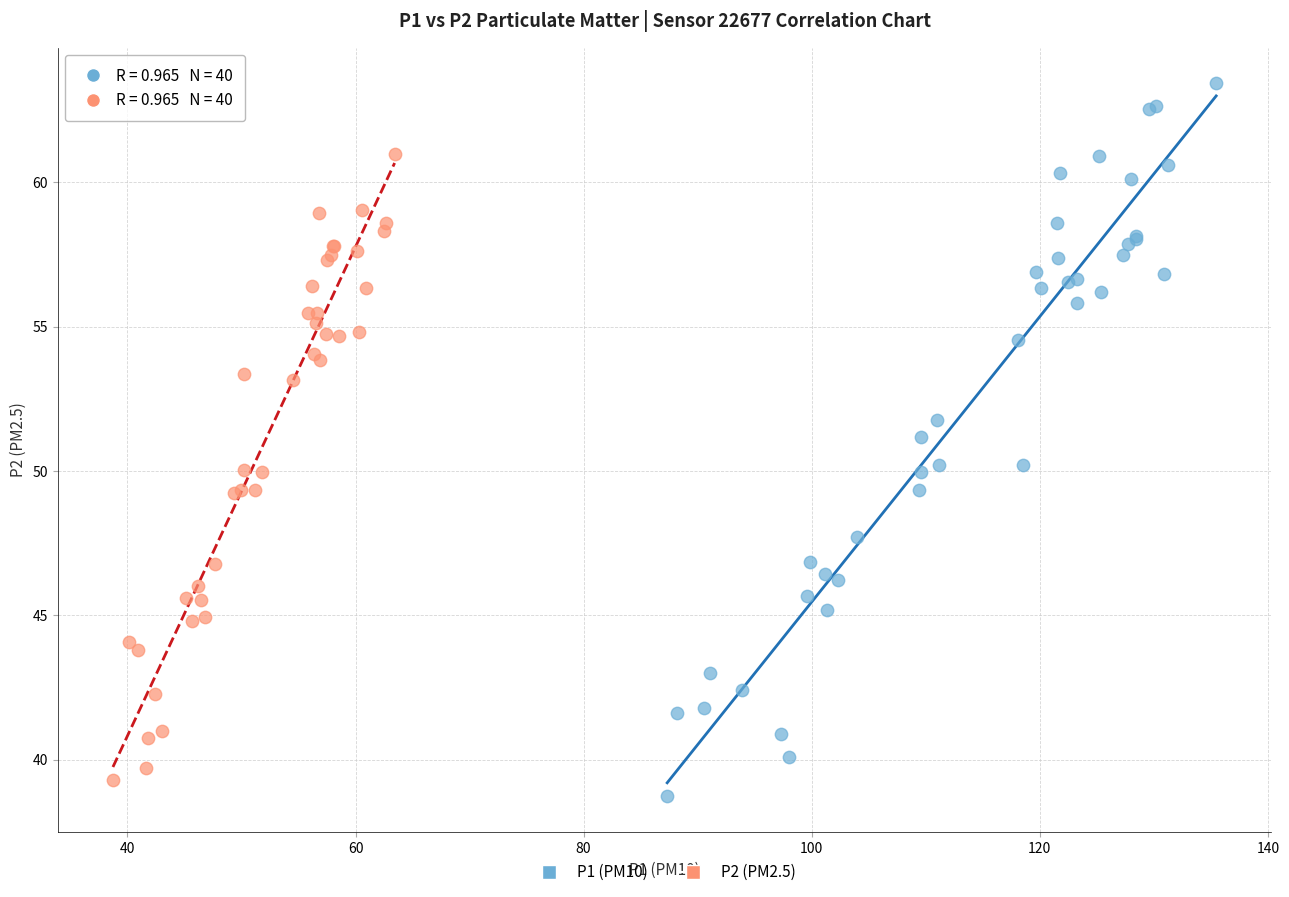

Which series has the widest spread of Y values?

P1 (PM10)